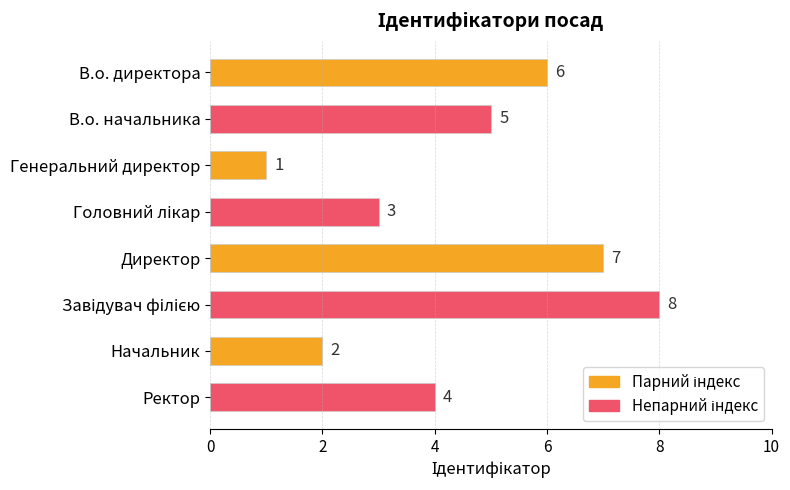

Reading top to bottom, transcribe all the data shown in this chart.

6	5	1	3	7	8	2	4